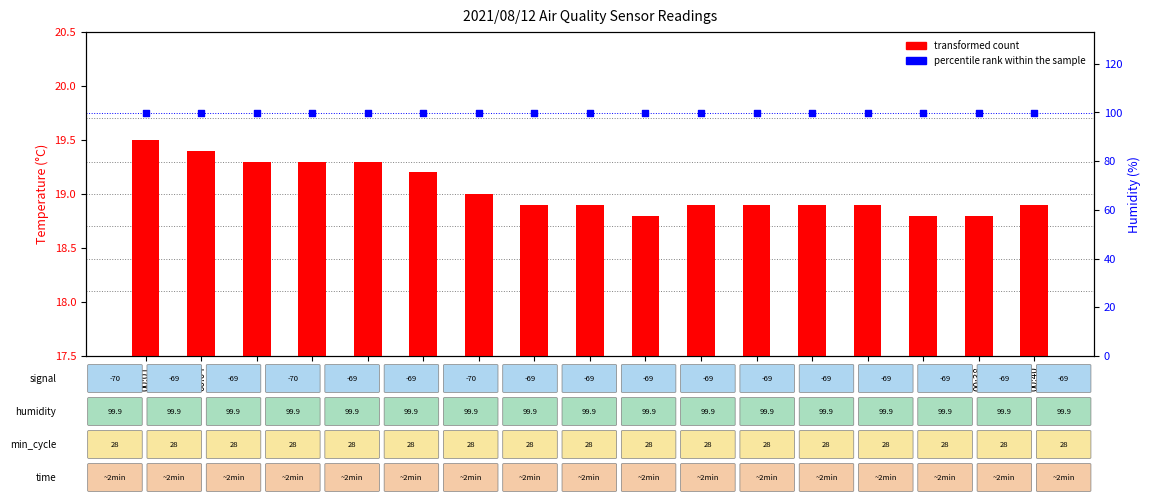

Which series contains the highest Y value?

percentile rank within the sample